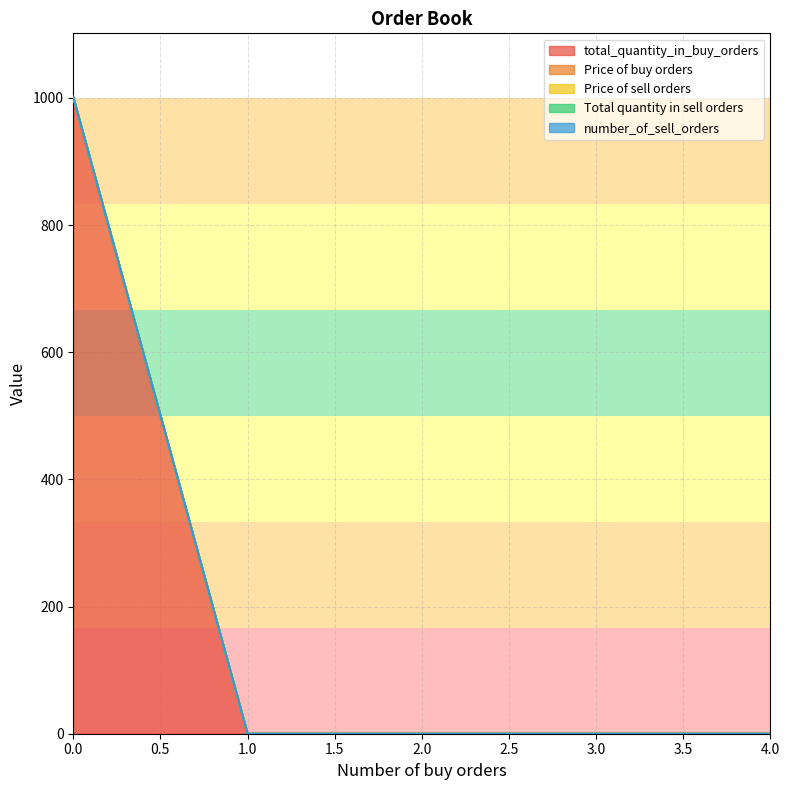

What is the spread (max minus min) of values at 1?

1000.0